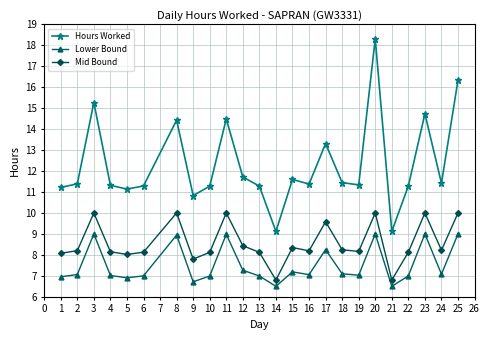

At how many categories does at least one series exceed 7?

24